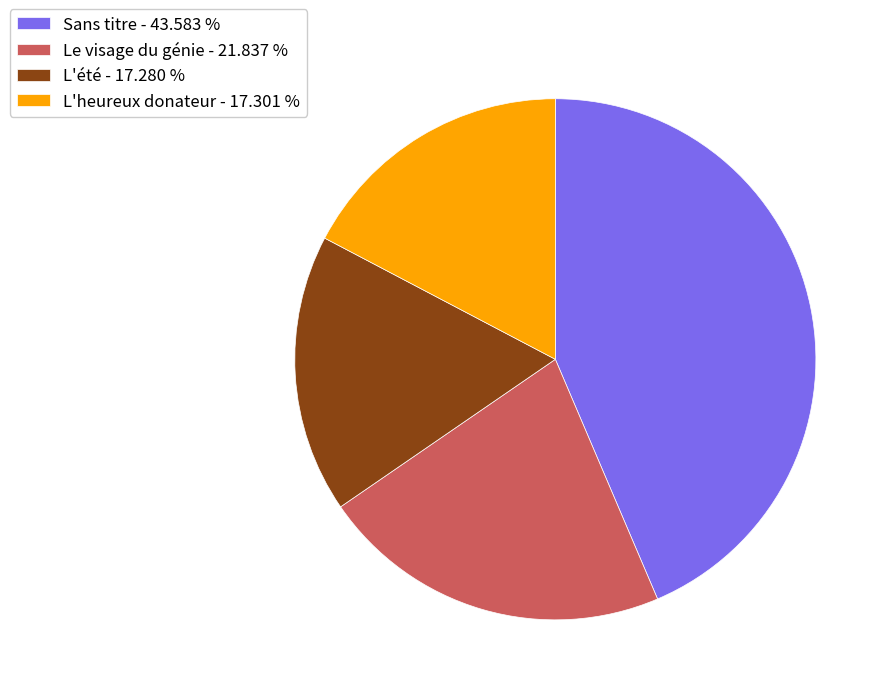

How many slices are in this pie chart?

4